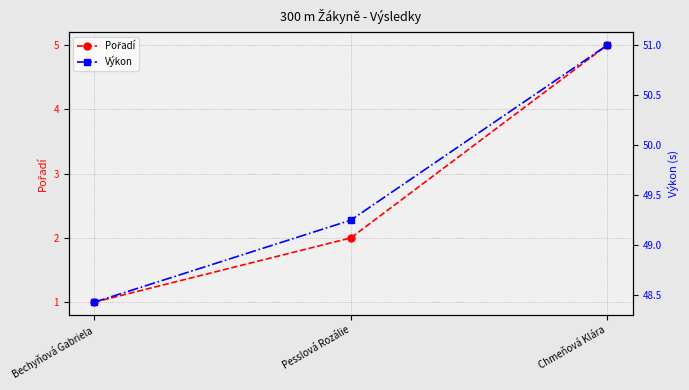

Reading left to right, transcribe all the data shown in this chart.

Pořadí: 1.0	2.0	5.0
Výkon: 48.4	49.2	51.0